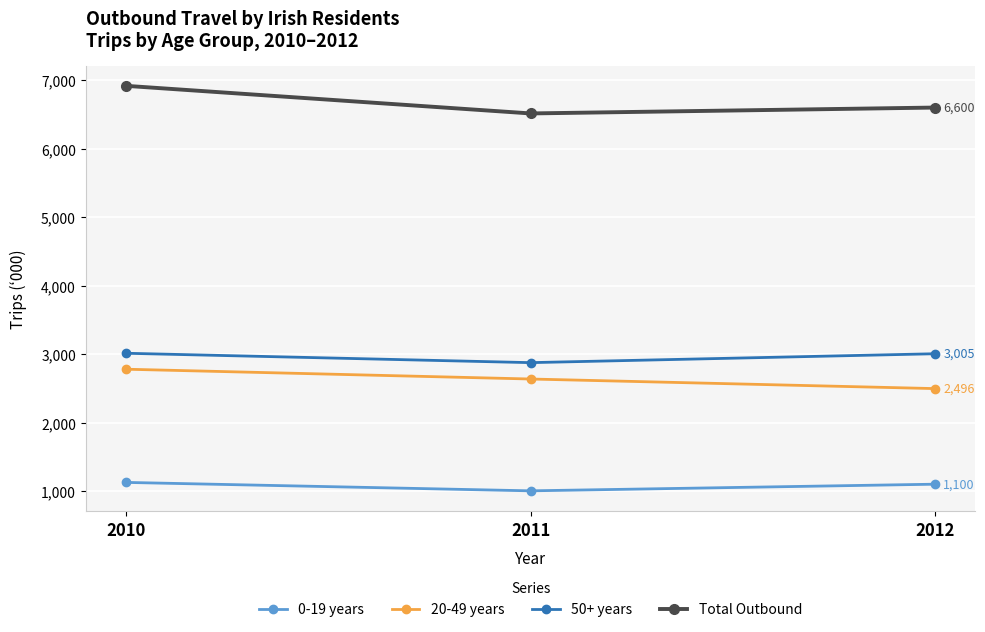

What is the spread (max minus min) of values at 2011?

5511